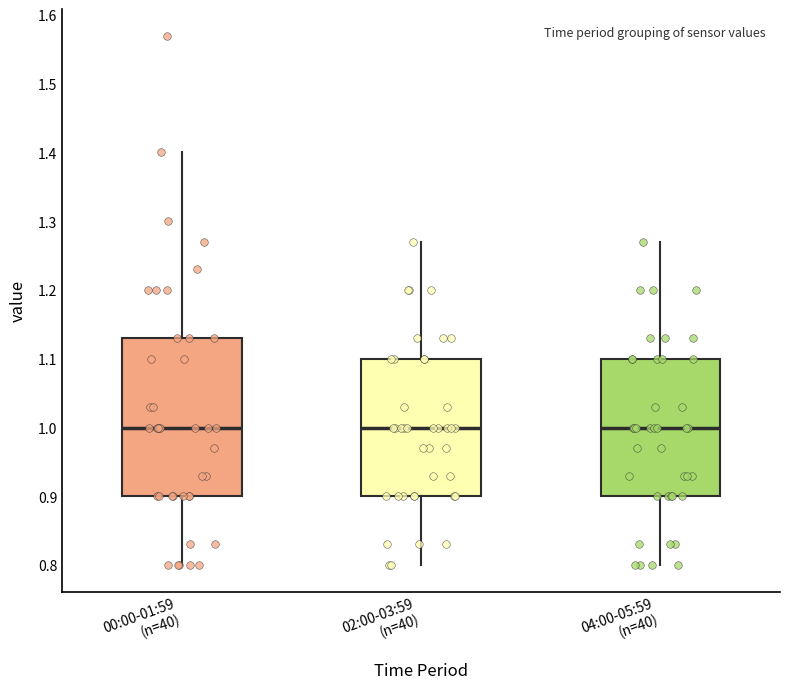

Reading left to right, transcribe this box plot: for each box, give where its median line is, the range the box spans, and where its two whiskers end, as read against the y-axis. The values are not printed on the chart, so give them approximately, as read against the axis.

00:00-01:59 (n=40): median 1.00, box 0.90 to 1.13, whiskers 0.80 to 1.40
02:00-03:59 (n=40): median 1.00, box 0.90 to 1.10, whiskers 0.80 to 1.27
04:00-05:59 (n=40): median 1.00, box 0.90 to 1.10, whiskers 0.80 to 1.27